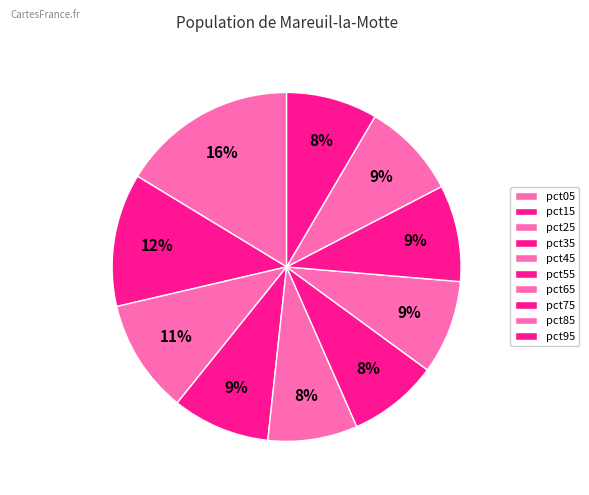

How many slices are in this pie chart?

10